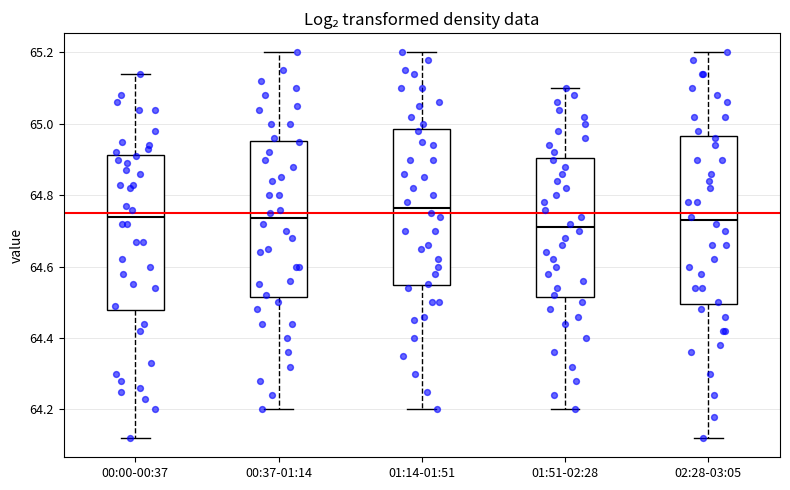

Reading left to right, read every box against the y-axis: the position of its median line, the range the box covers, and the ends of its whiskers. The values are not printed on the chart, so give them approximately, as read against the axis.

00:00-00:37: median 64.74, box 64.48 to 64.92, whiskers 64.12 to 65.14
00:37-01:14: median 64.74, box 64.52 to 64.96, whiskers 64.20 to 65.20
01:14-01:51: median 64.76, box 64.54 to 64.98, whiskers 64.20 to 65.20
01:51-02:28: median 64.72, box 64.52 to 64.90, whiskers 64.20 to 65.10
02:28-03:05: median 64.74, box 64.50 to 64.96, whiskers 64.12 to 65.20